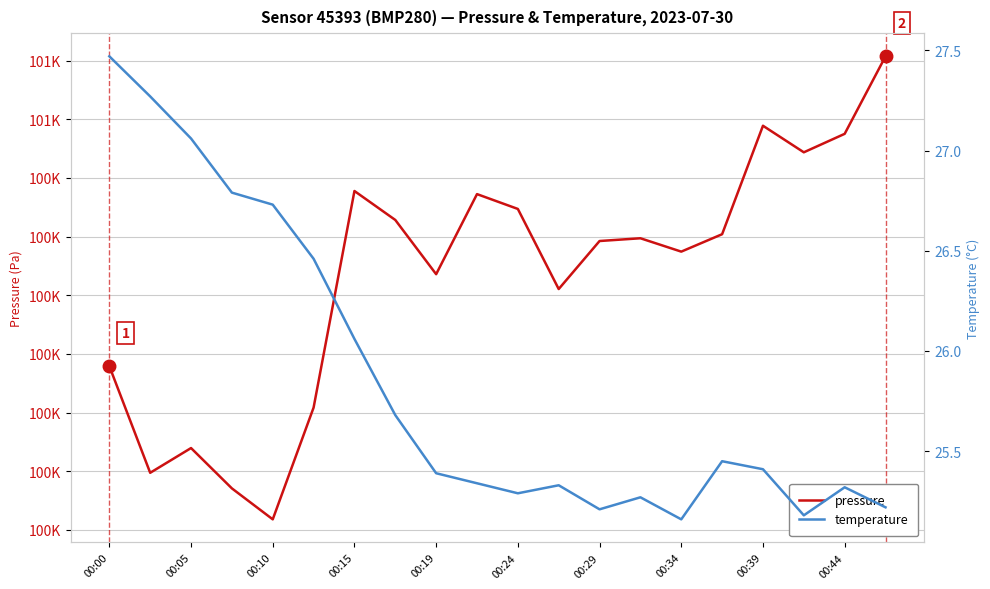

True or false: temperature has a value of 14.8 at 13.

False